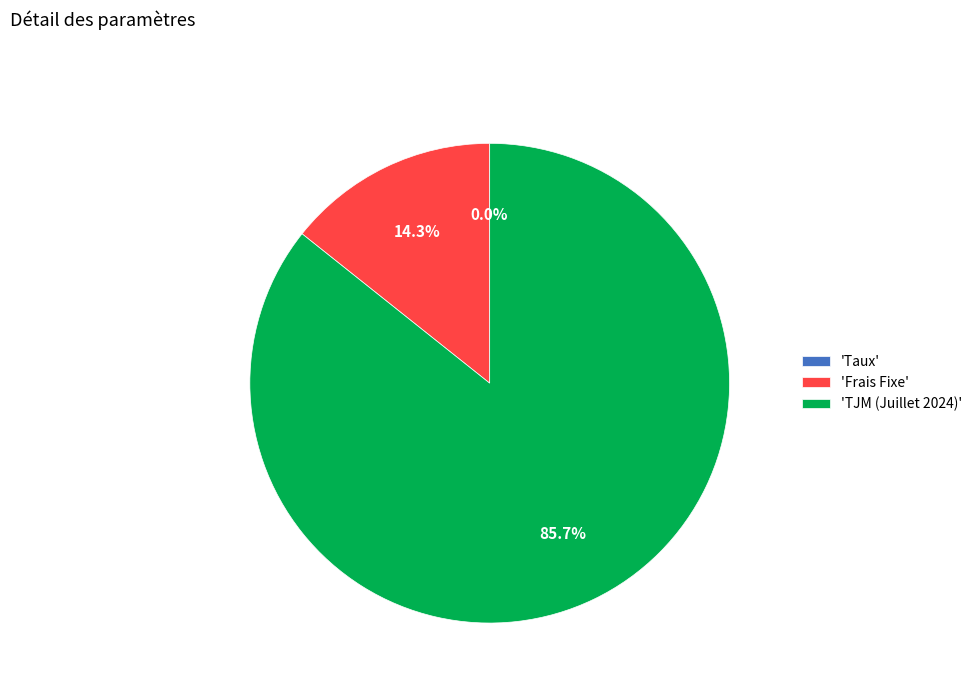

How much of the chart is everything except 'TJM (Juillet 2024)'?

14.3%